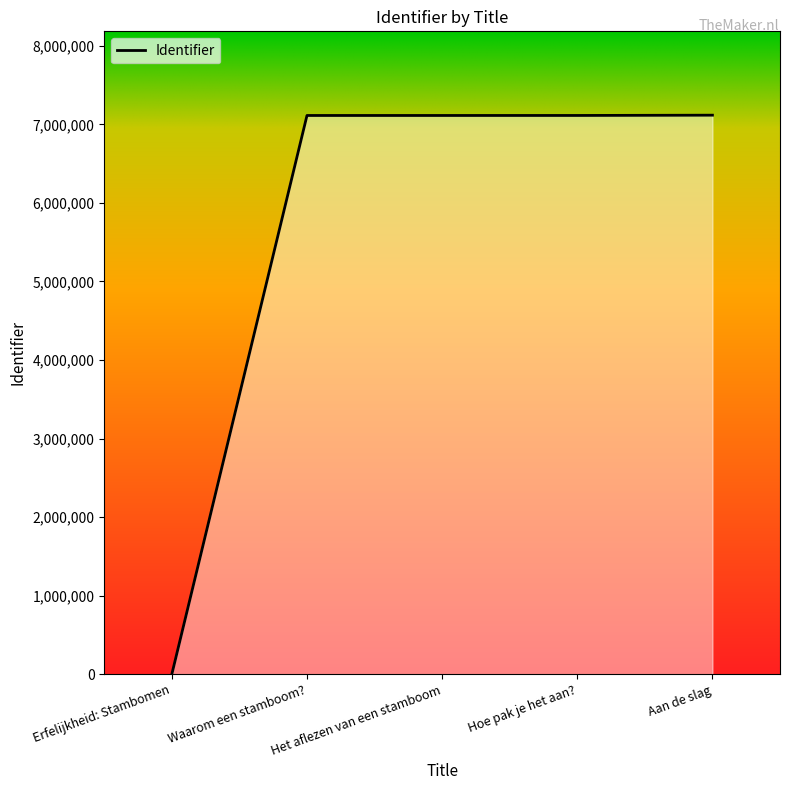

Which label corresponds to the smallest value in the chart?

Erfelijkheid: Stambomen